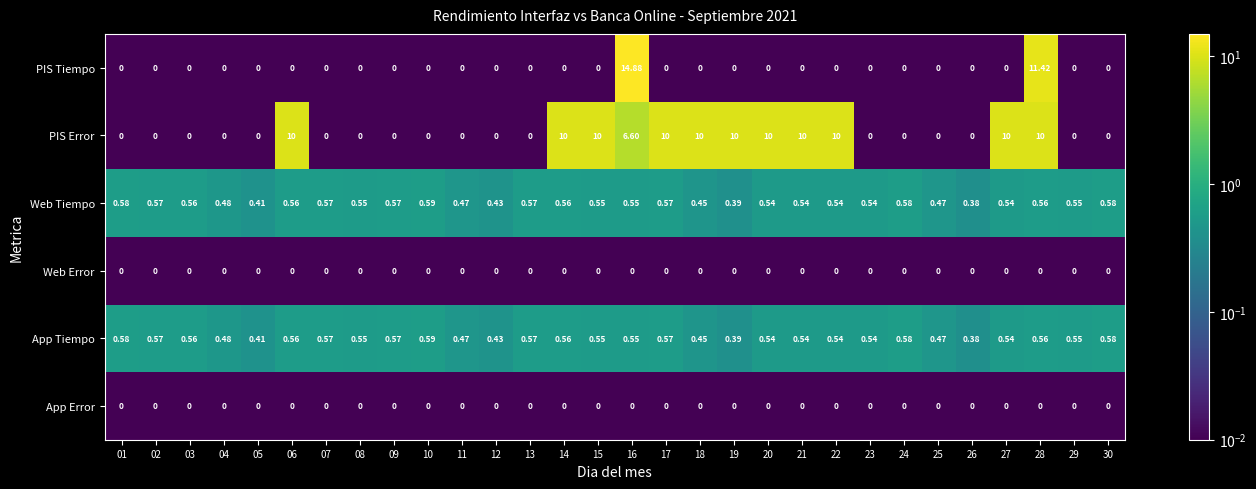

Which series has the widest spread of values?

PIS Tiempo